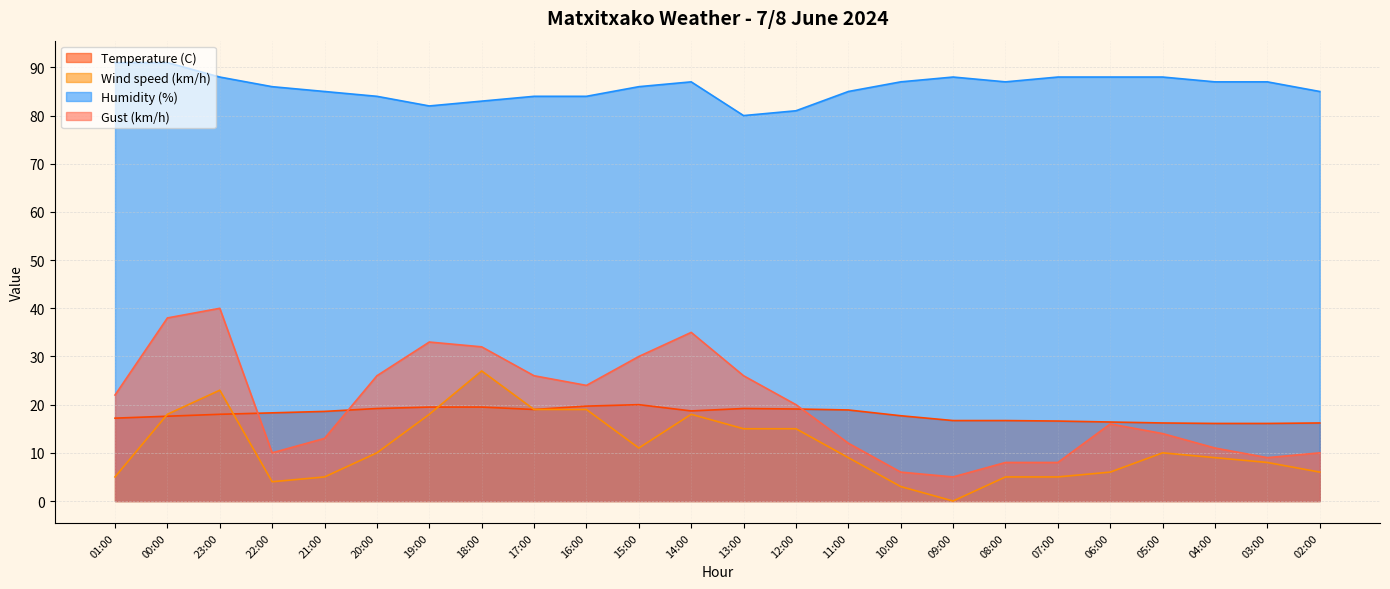

At which category does the chart reach its minimum across all series?

09:00